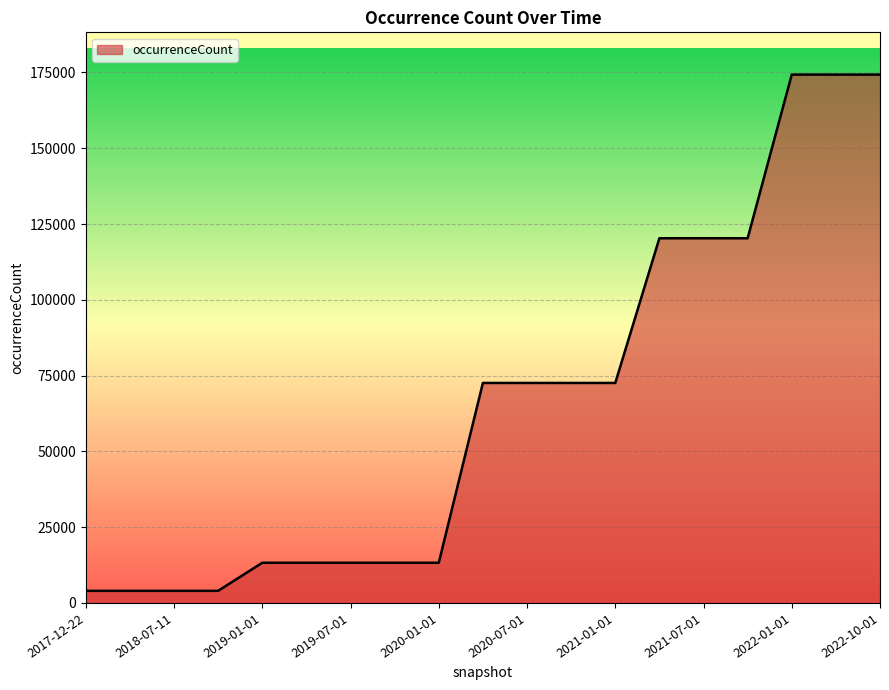

What is the maximum value shown in the chart?

174287